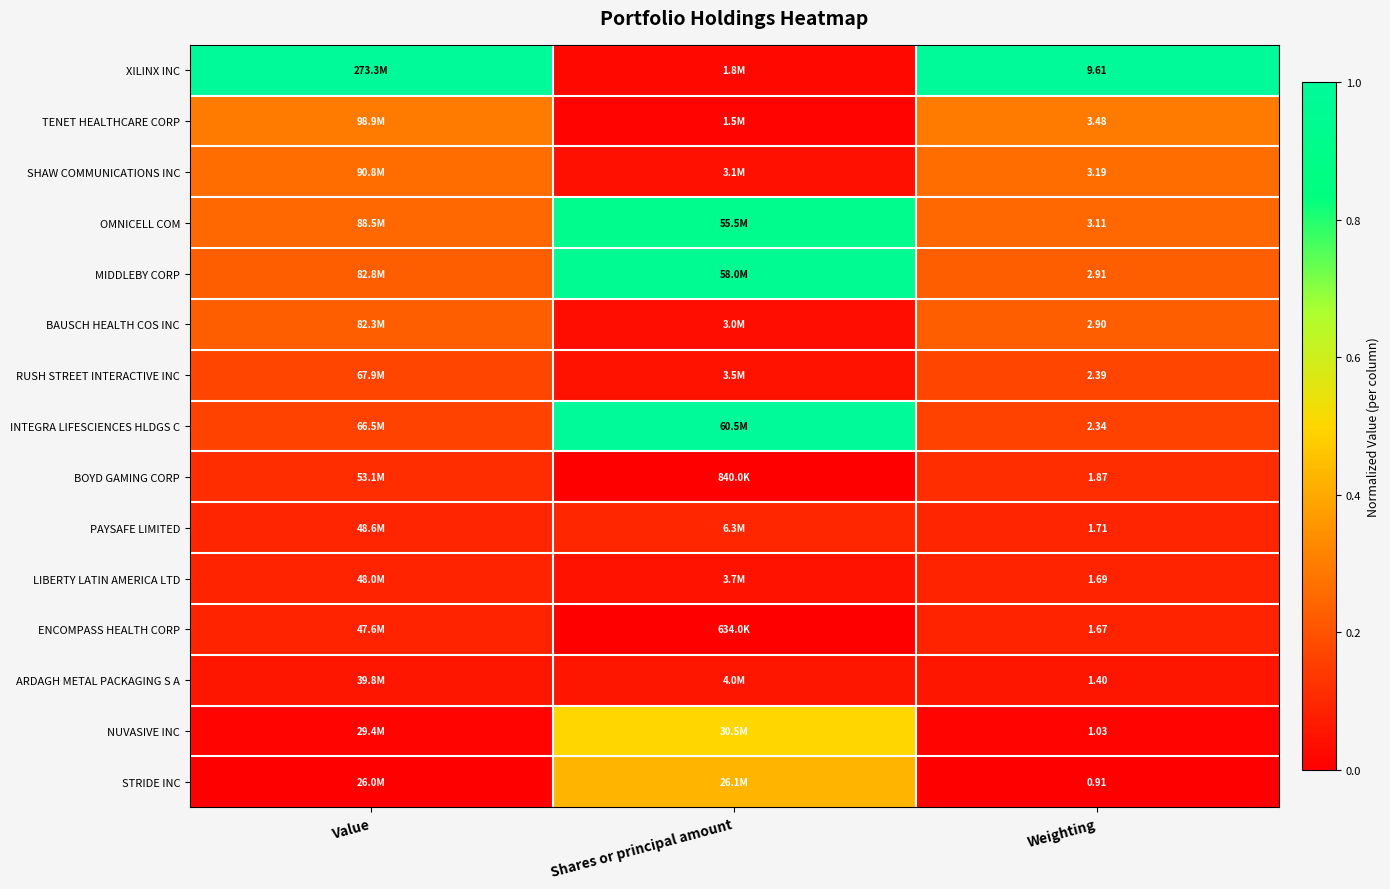

At Weighting, list the series in order from largest to smallest.

XILINX INC, TENET HEALTHCARE CORP, SHAW COMMUNICATIONS INC, OMNICELL COM, MIDDLEBY CORP, BAUSCH HEALTH COS INC, RUSH STREET INTERACTIVE INC, INTEGRA LIFESCIENCES HLDGS C, BOYD GAMING CORP, PAYSAFE LIMITED, LIBERTY LATIN AMERICA LTD, ENCOMPASS HEALTH CORP, ARDAGH METAL PACKAGING S A, NUVASIVE INC, STRIDE INC